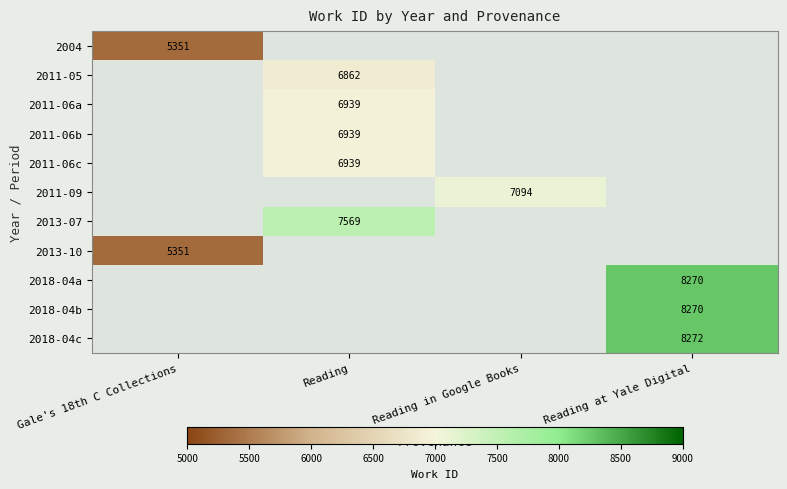

The 2011-06b series shows 6939 at Reading. True or false?

True